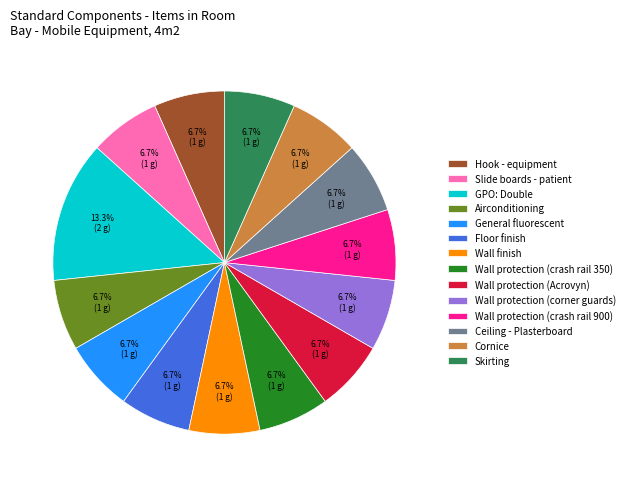

Which category has the biggest portion of the pie?

GPO: Double